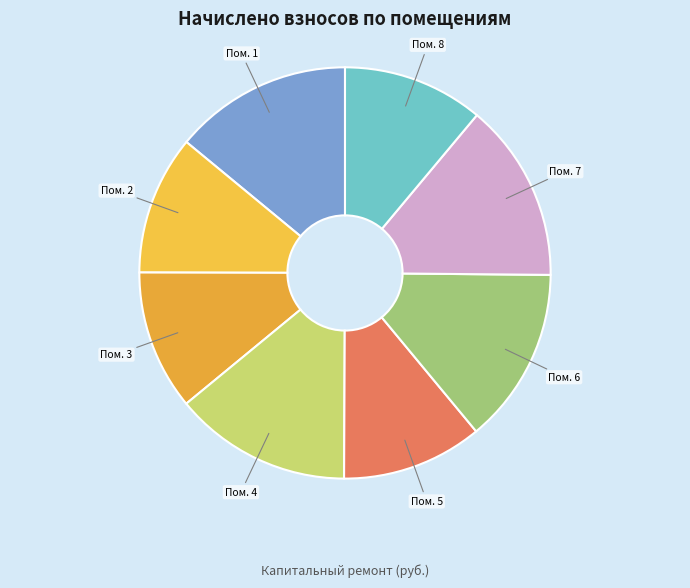

How many segments does this pie chart have?

8